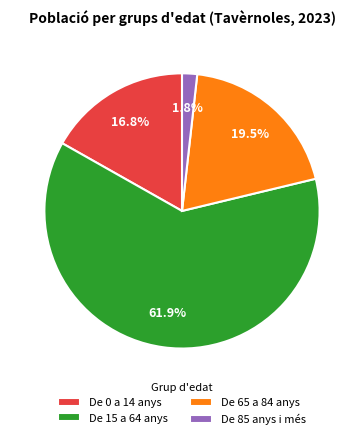

To the nearest percent, what is the average slice percentage?

25%